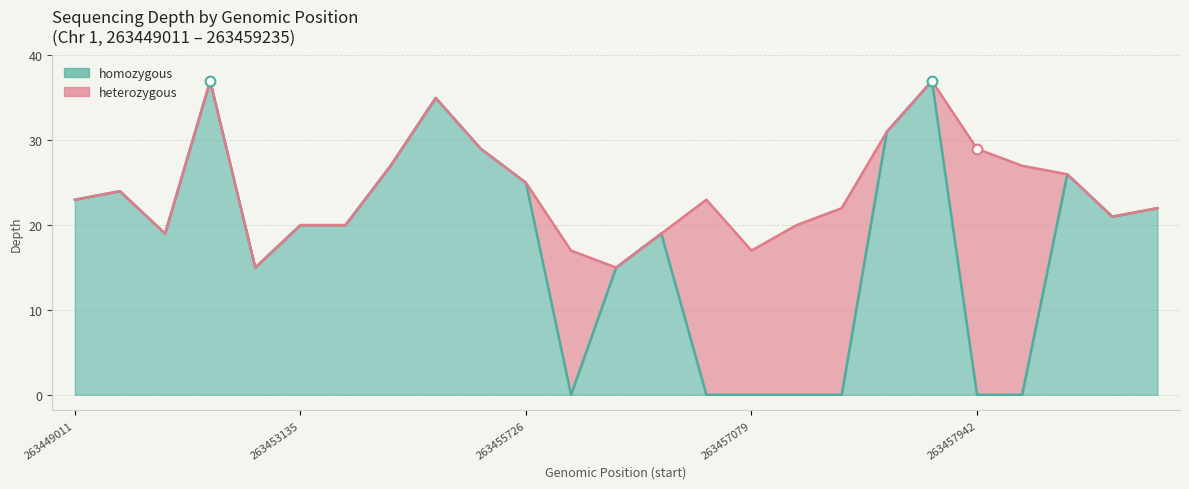

How many points are higher than both their immediate neighbors (excluding endpoints)?

6